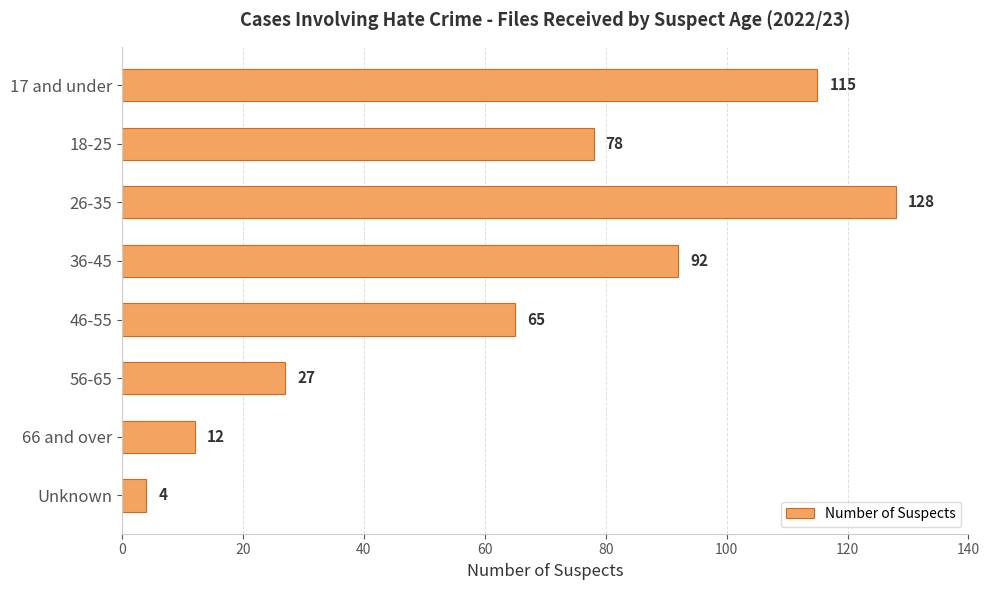

What is the difference between the maximum and second lowest values?

116